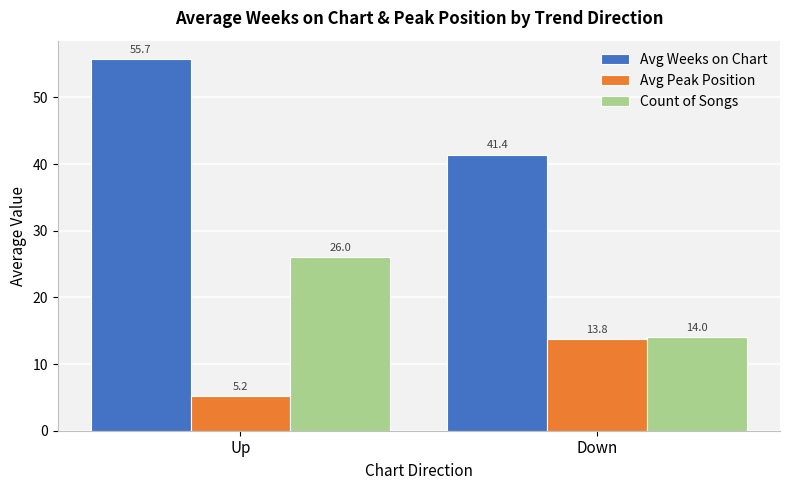

At which label is Avg Weeks on Chart closest to 48?

Down